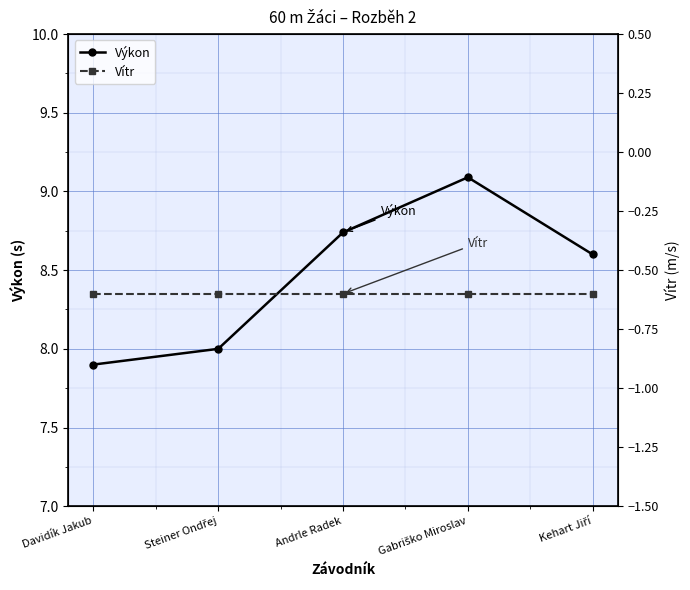

What is the total value across all series at Gabriško Miroslav?

8.5